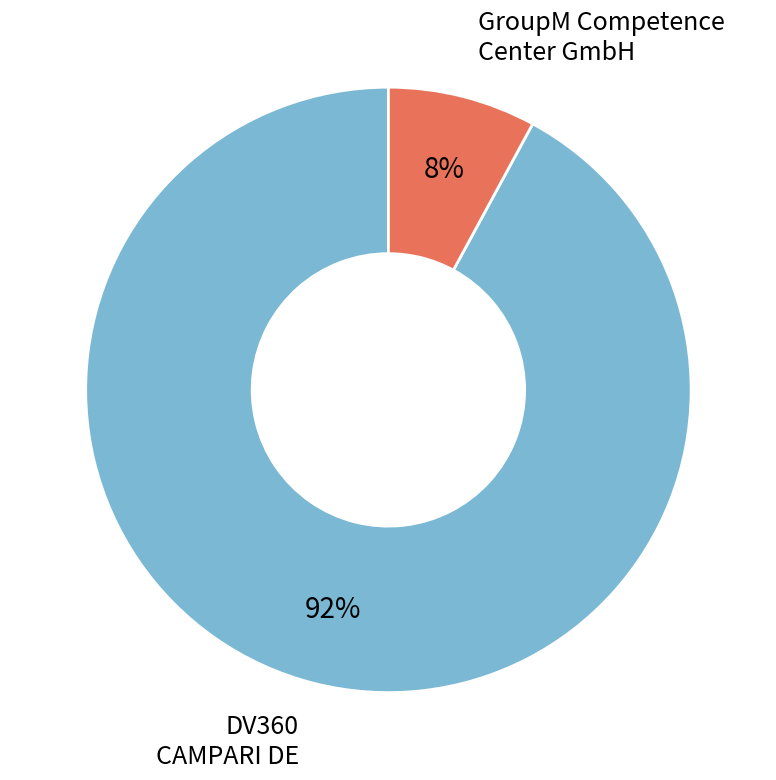

What percentage is the GroupM Competence Center GmbH slice, to the nearest percent?

8%